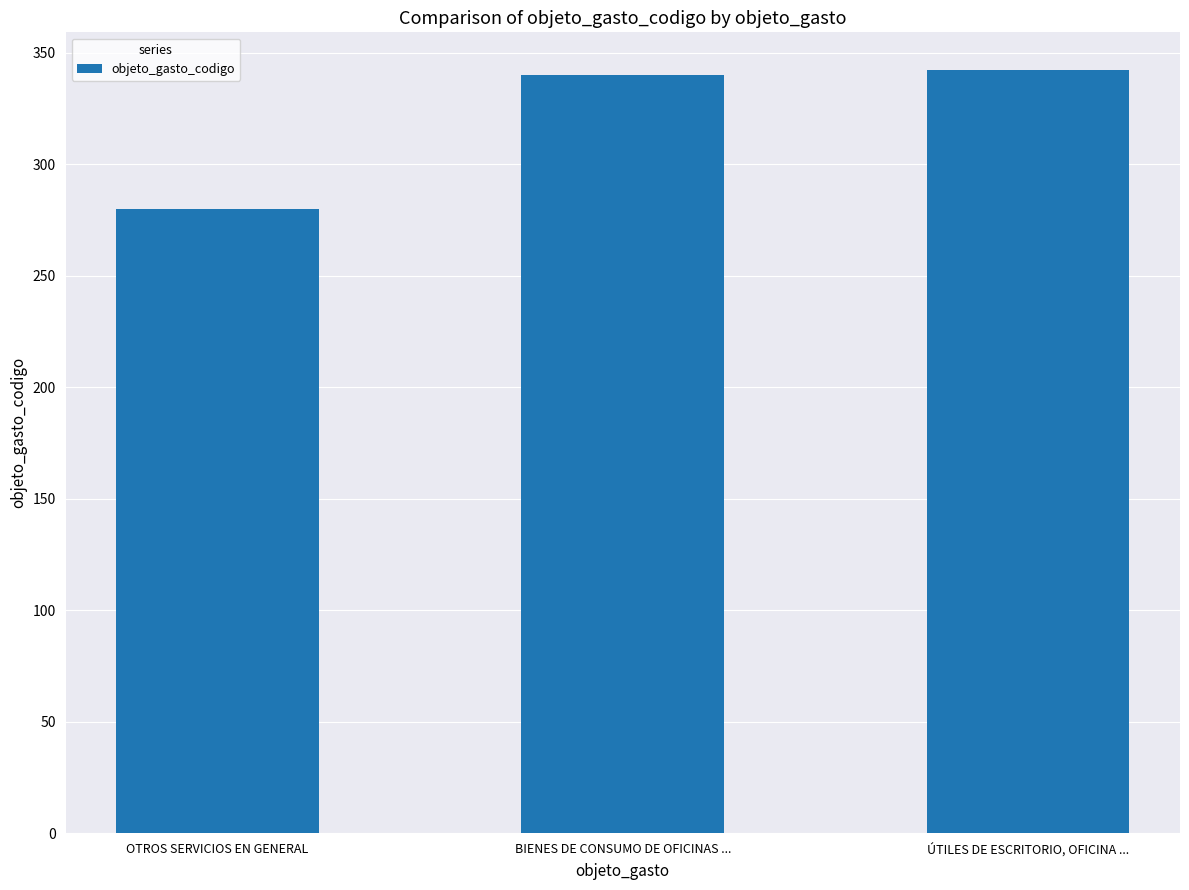

What is the change in value from OTROS SERVICIOS EN GENERAL to ÚTILES DE ESCRITORIO, OFICINA ...?

+62